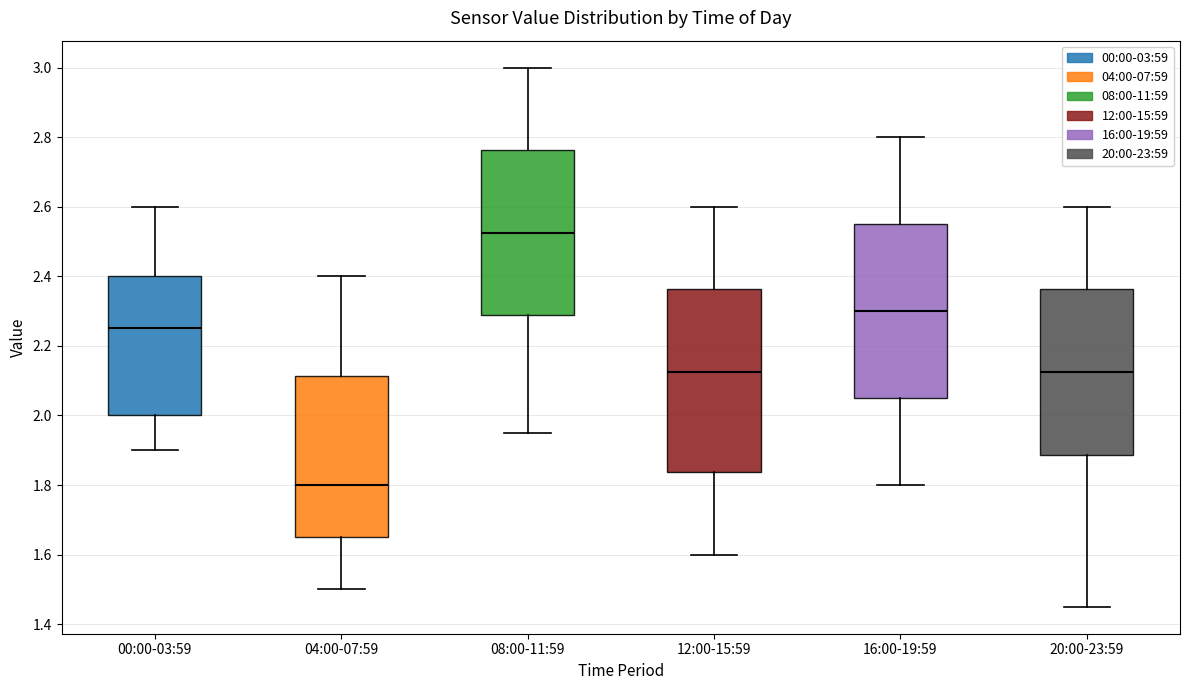

Comparing the boxes themselves (not the whiskers), which one is the tallest?

12:00-15:59